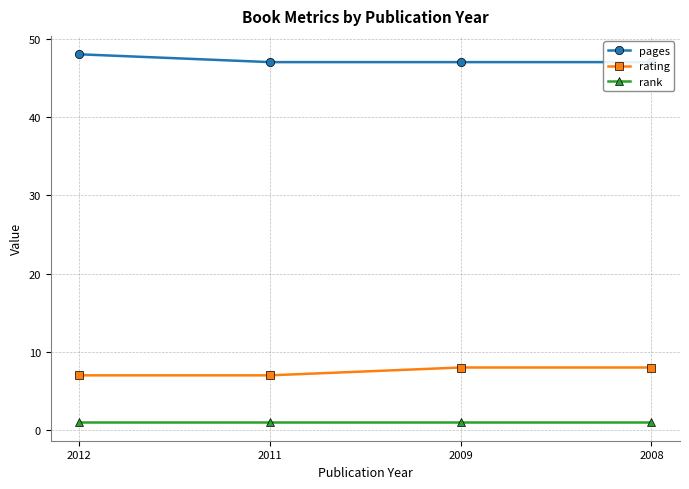

Is the value of pages at 2009 greater than the value of rating at 2009?

Yes